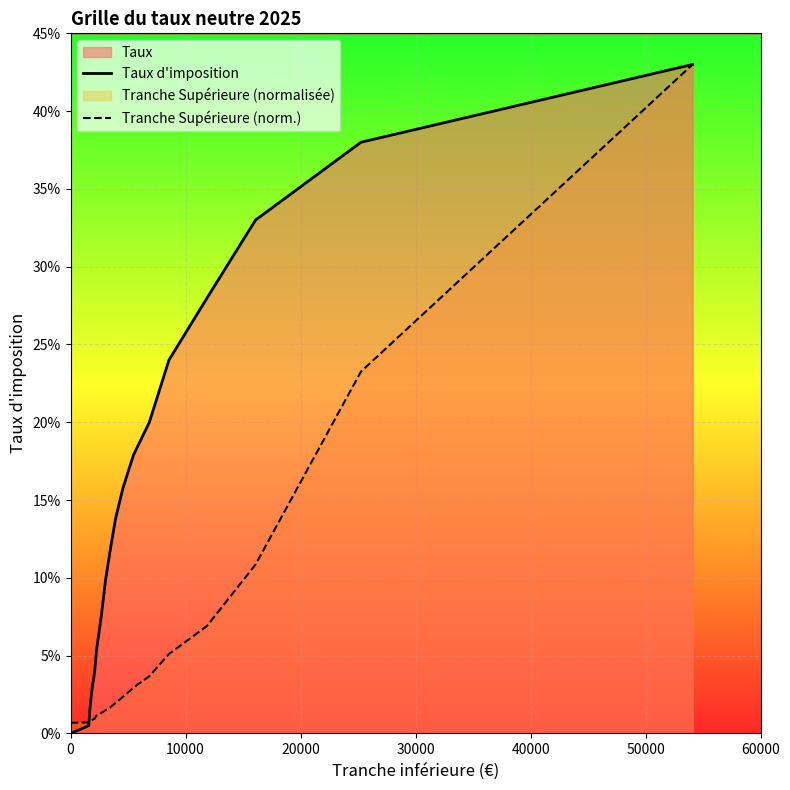

Rank the series by their maximum value, from lowest to highest.

Taux d'imposition, Tranche Supérieure (norm.)